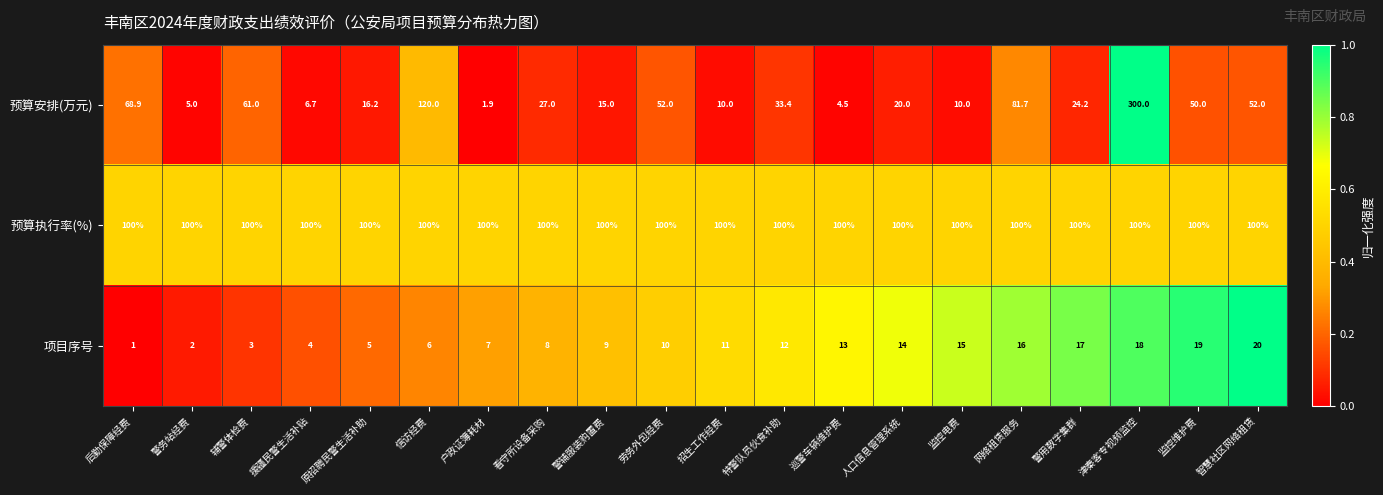

Which series has the widest spread of values?

预算安排(万元)